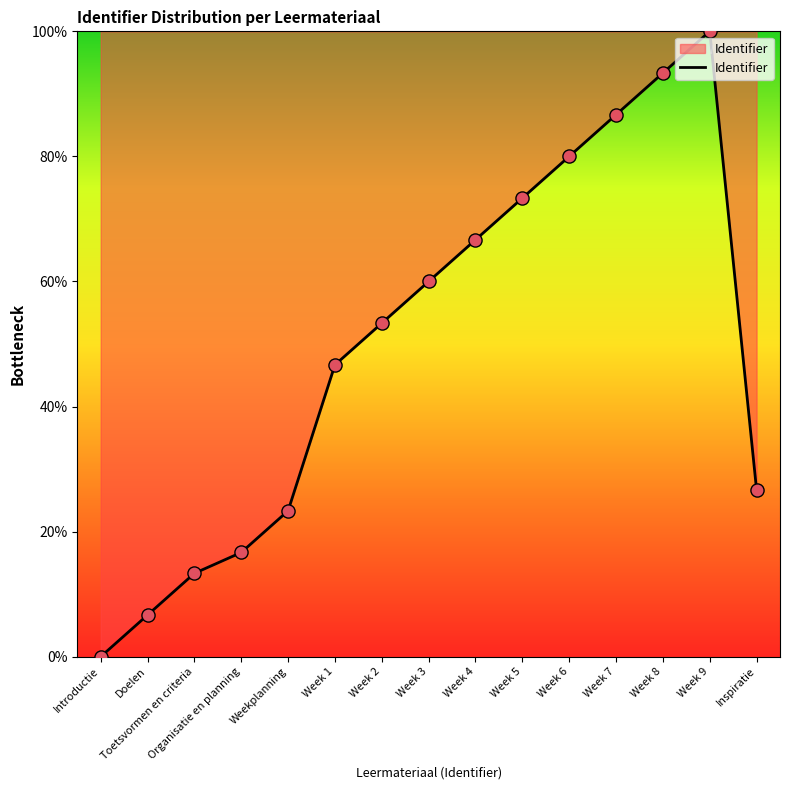

What is the ratio of the value at Toetsvormen en criteria to the value at Organisatie en planning?

0.8